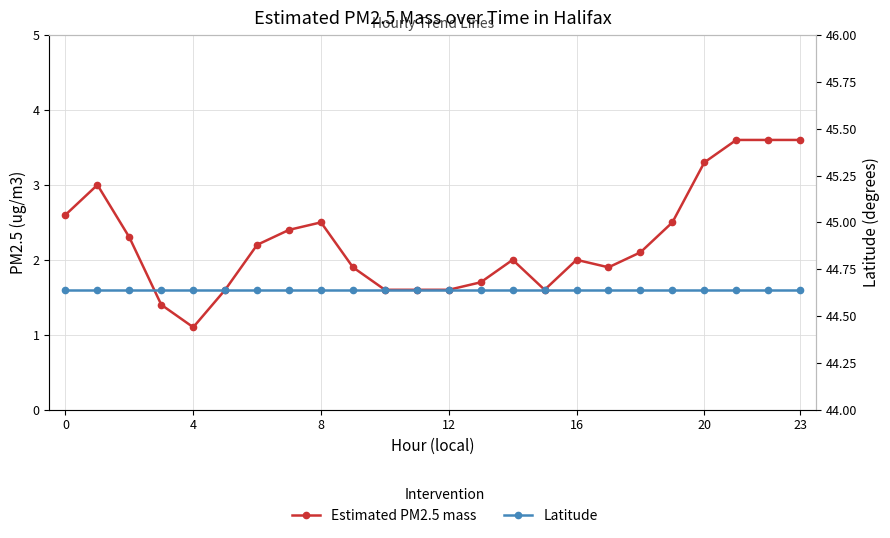

Between 10 and 18, which series saw the biggest shift?

Estimated PM2.5 mass